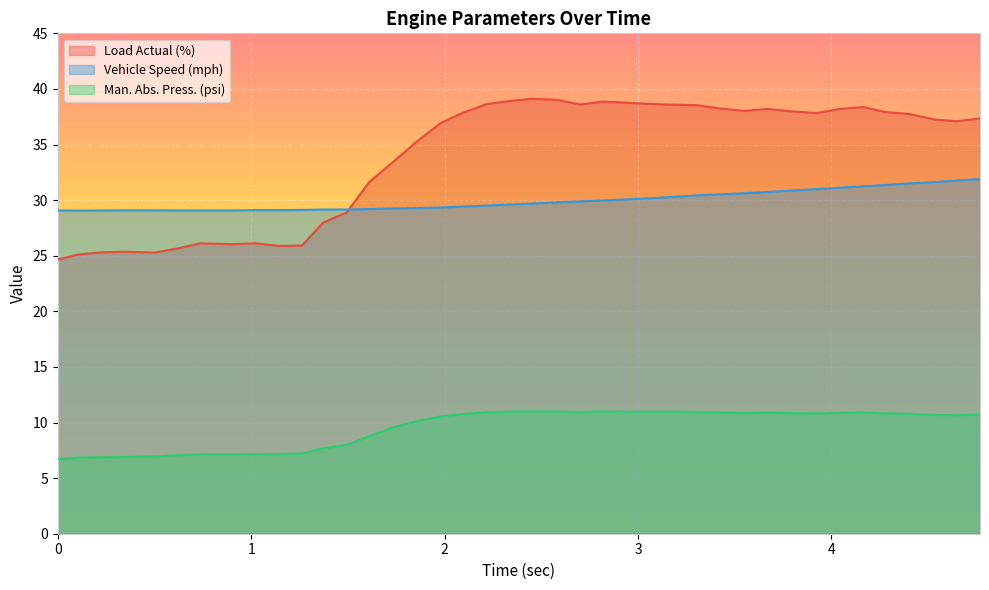

True or false: Man. Abs. Press. (psi) has more than 0 interior local peaks.

True